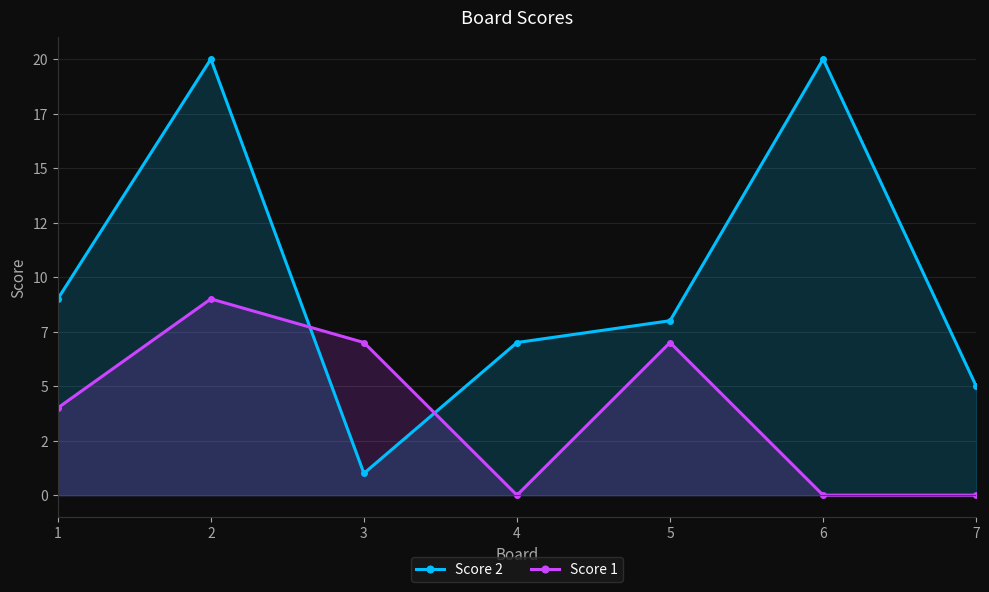

In Score 2, how many points are lower than both neighbors (excluding endpoints)?

1